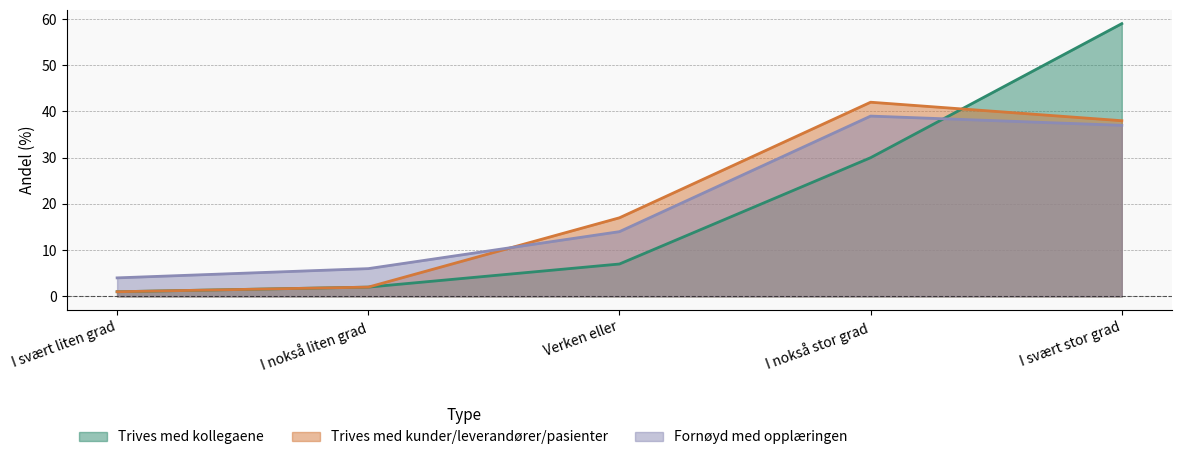

At how many categories does at least one series exceed 6?

3